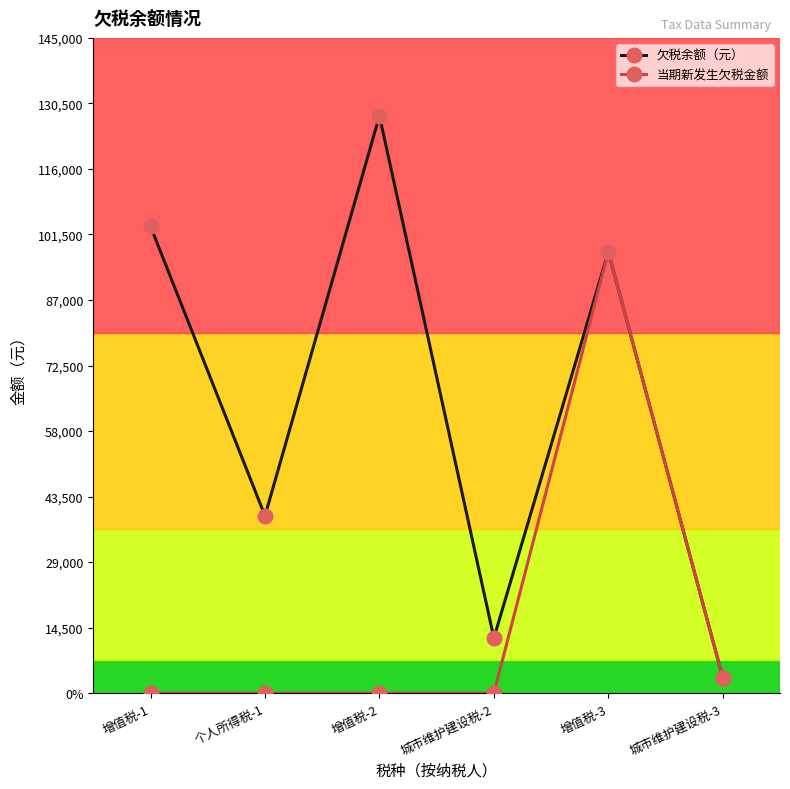

What are all the series names shown in the legend?

欠税余额（元）, 当期新发生欠税金额